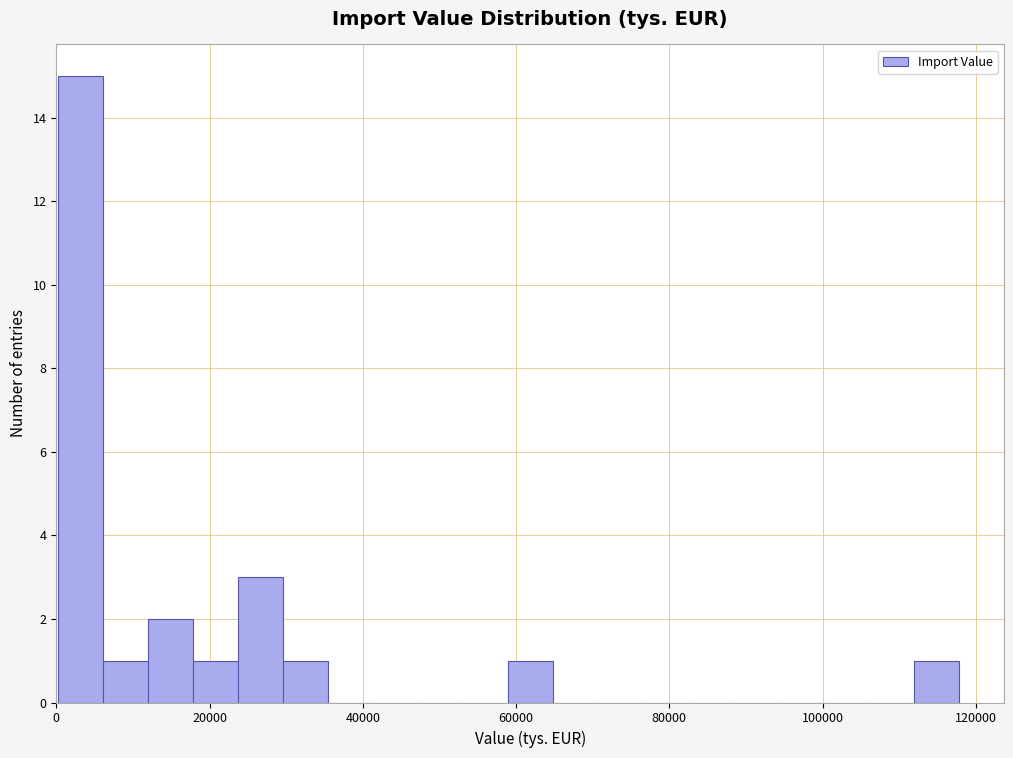

Around what value on the x-axis is the tallest bar? Give the approximate position of its centre, as read against the axis.

4000